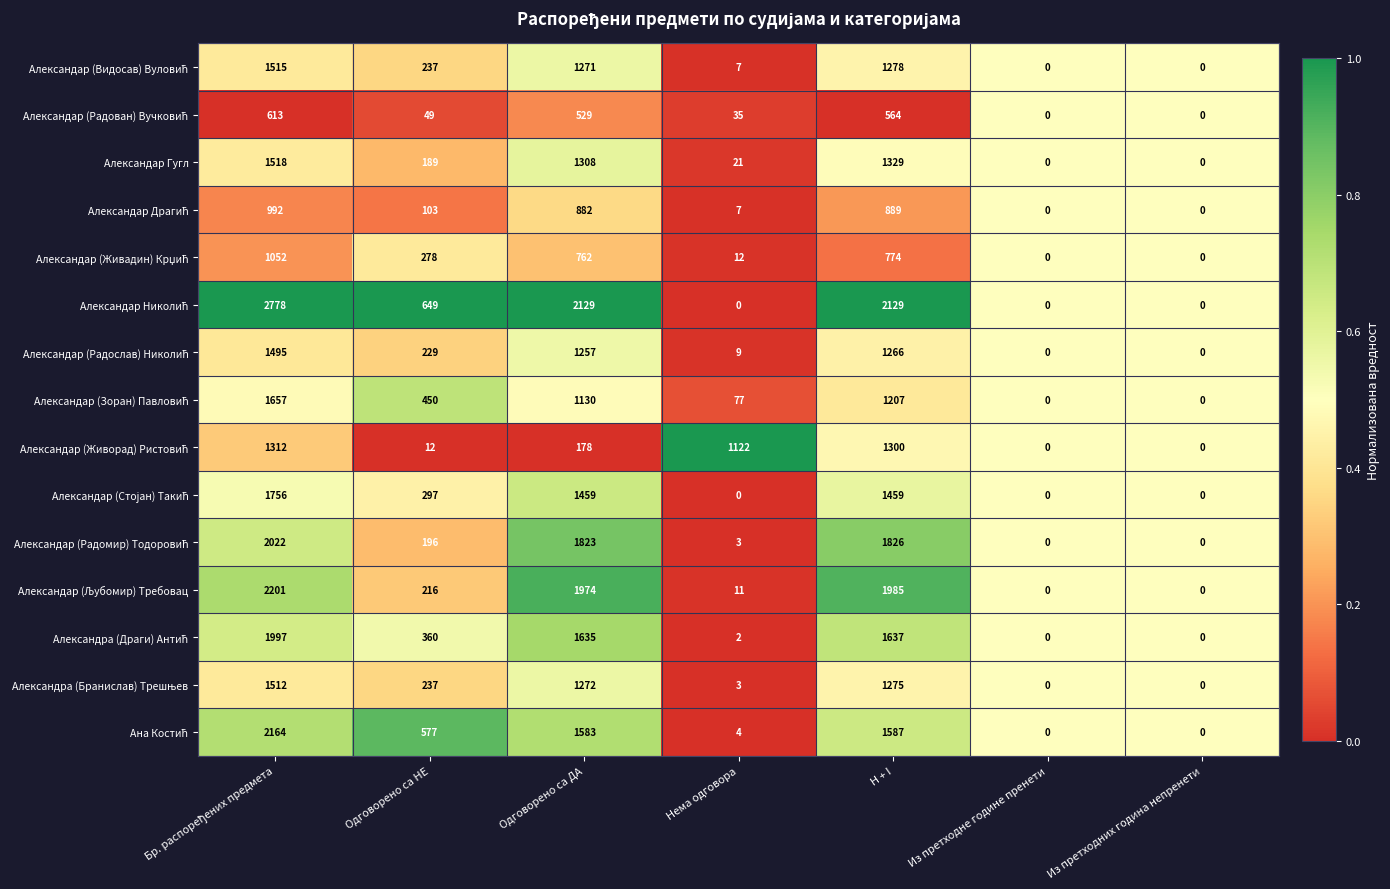

At how many categories does at least one series exceed 1281?

3